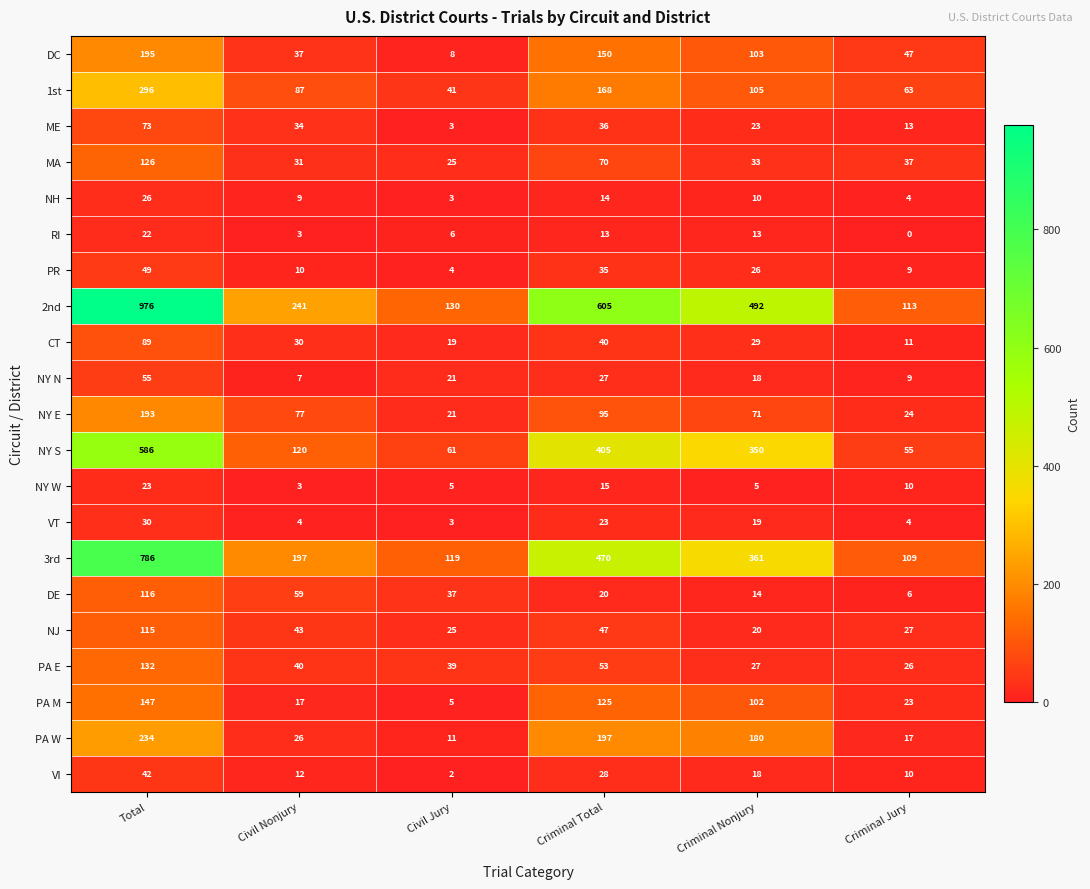

The NY E series shows 51 at Total. True or false?

False